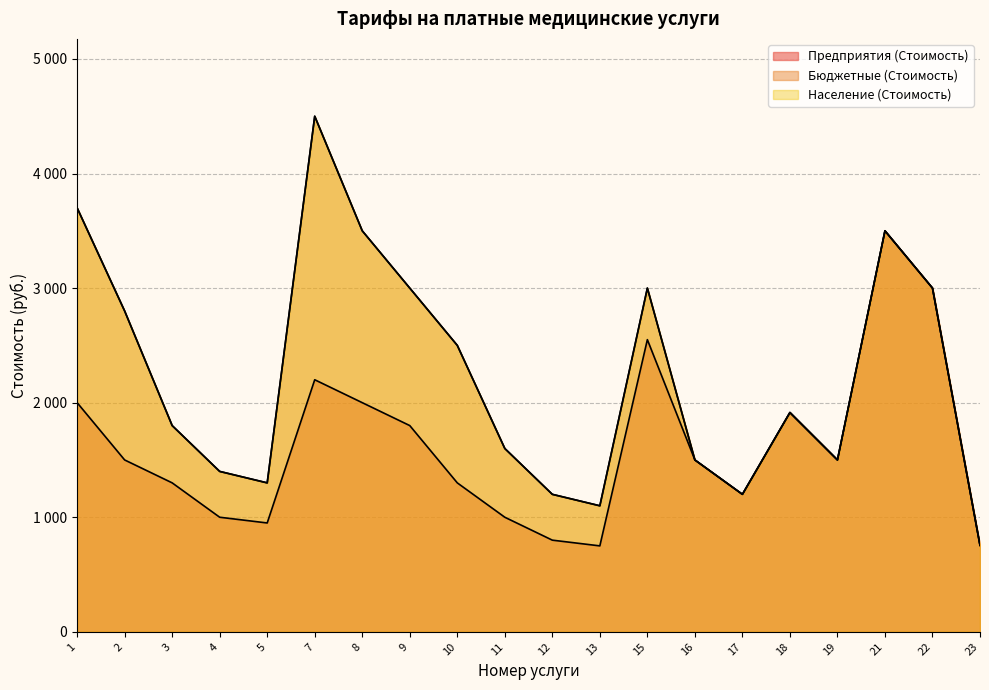

Which series changed the most between 7 and 13?

Бюджетные (Стоимость)